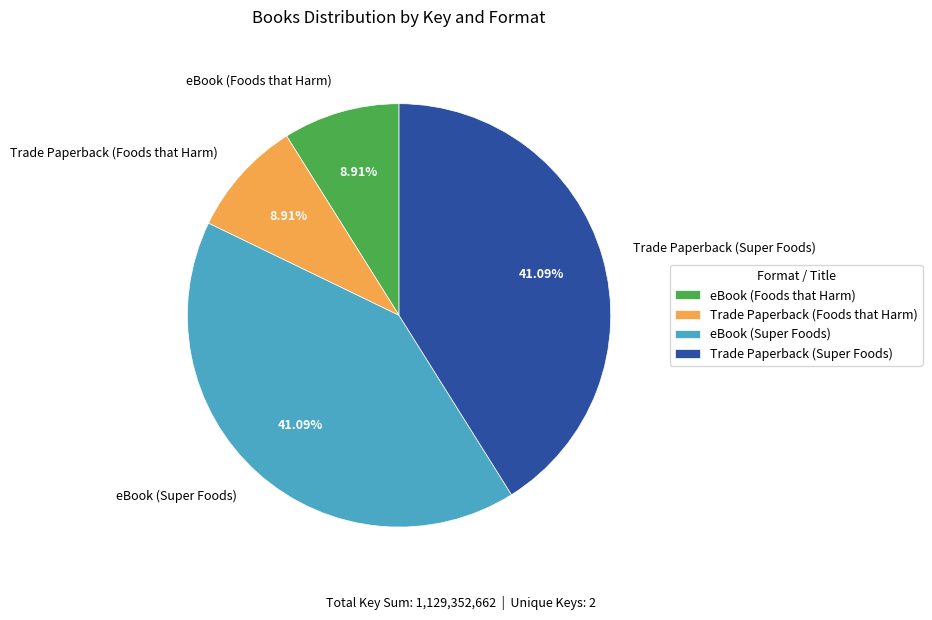

What percentage is the Trade Paperback (Super Foods) slice, to the nearest percent?

41%